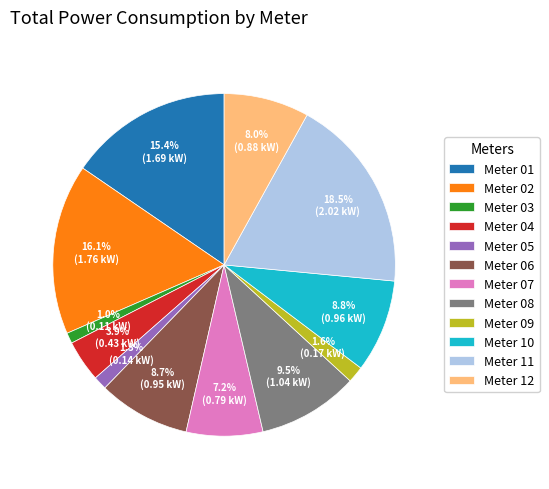

Which has a higher value, Meter 02 or Meter 08?

Meter 02